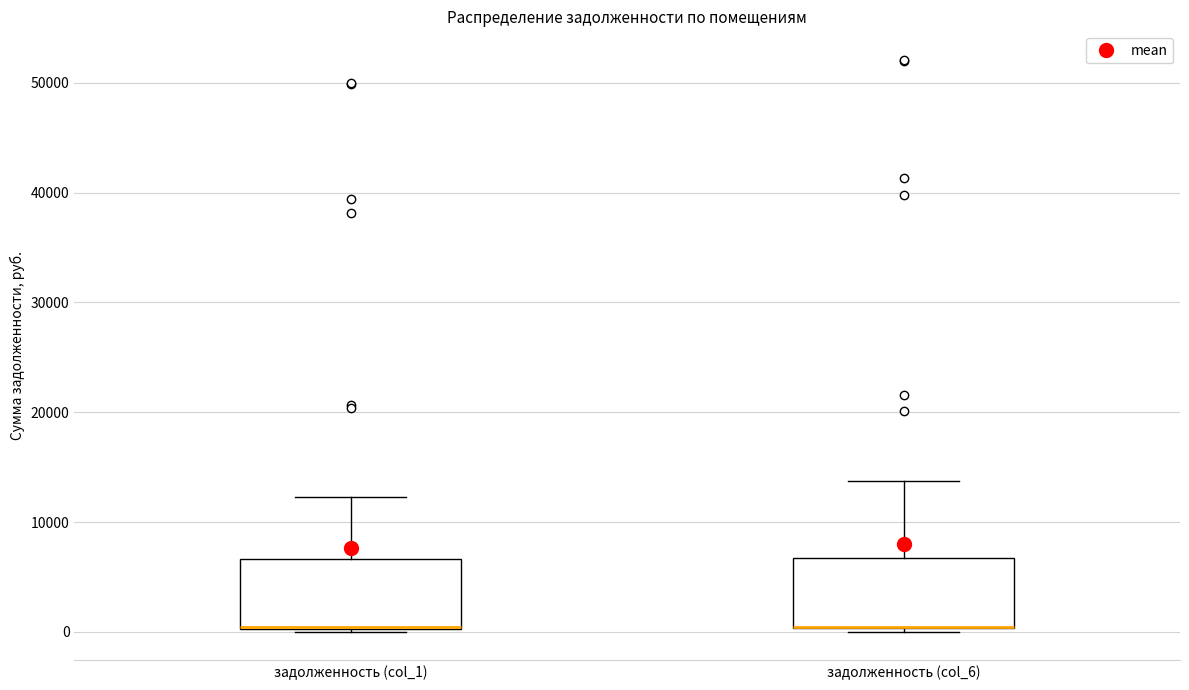

Where is the upper edge of the box for задолженность (col_1) on the y-axis? The values are not printed on the chart, so give them approximately, as read against the axis.

7000